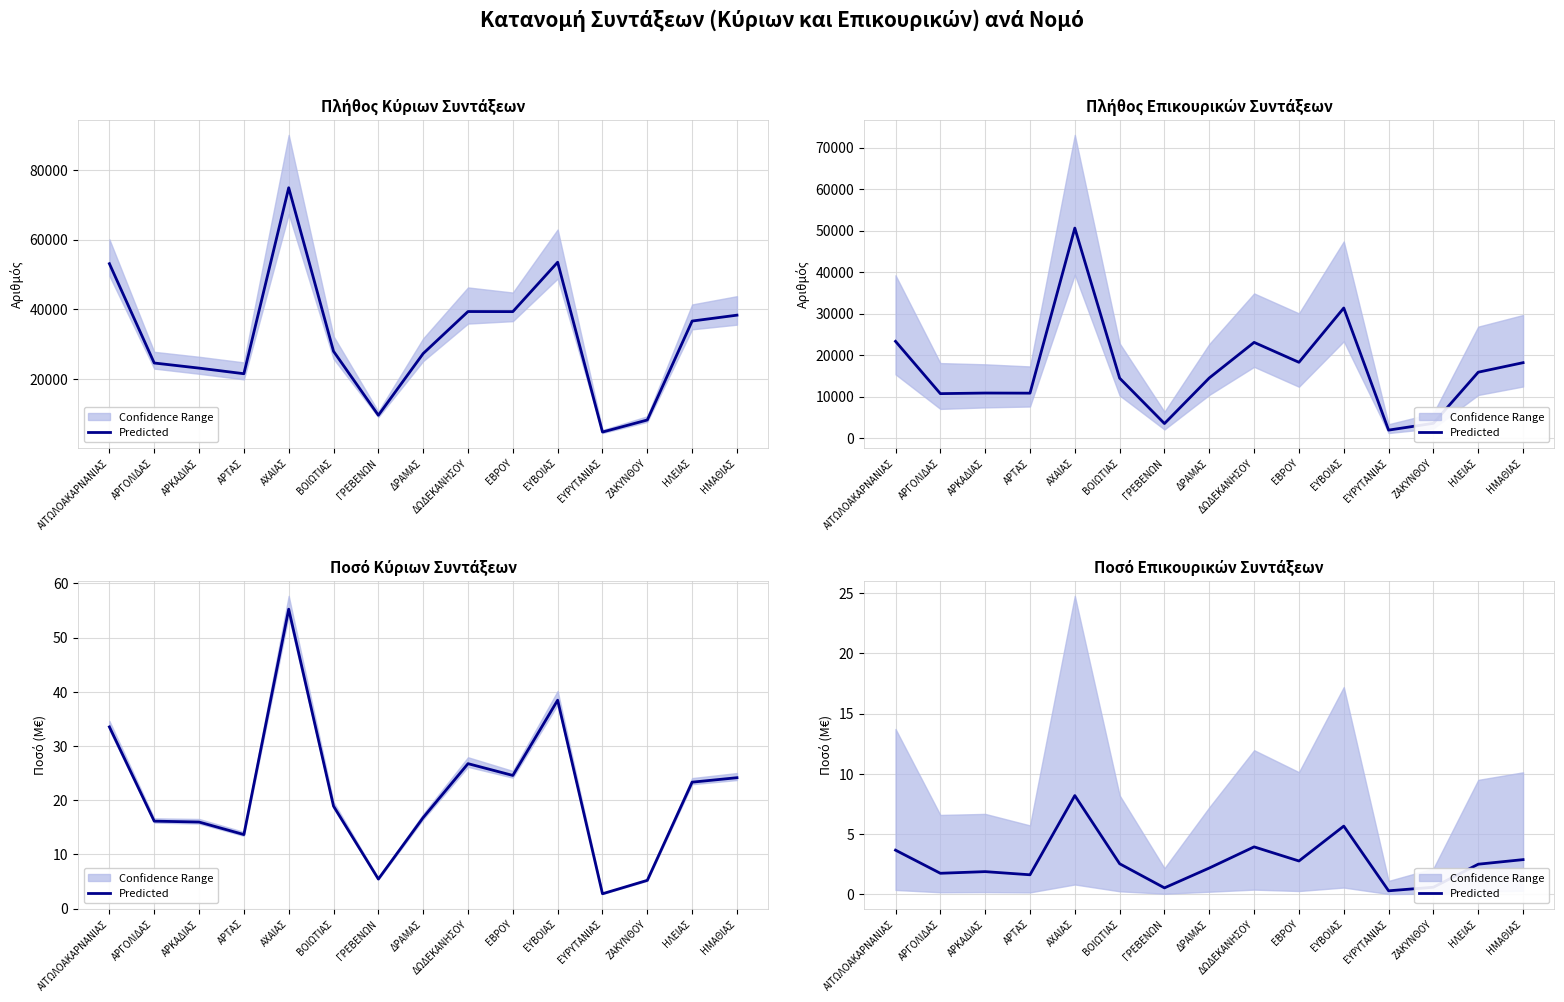

What position from the right is ΑΡΤΑΣ?

12